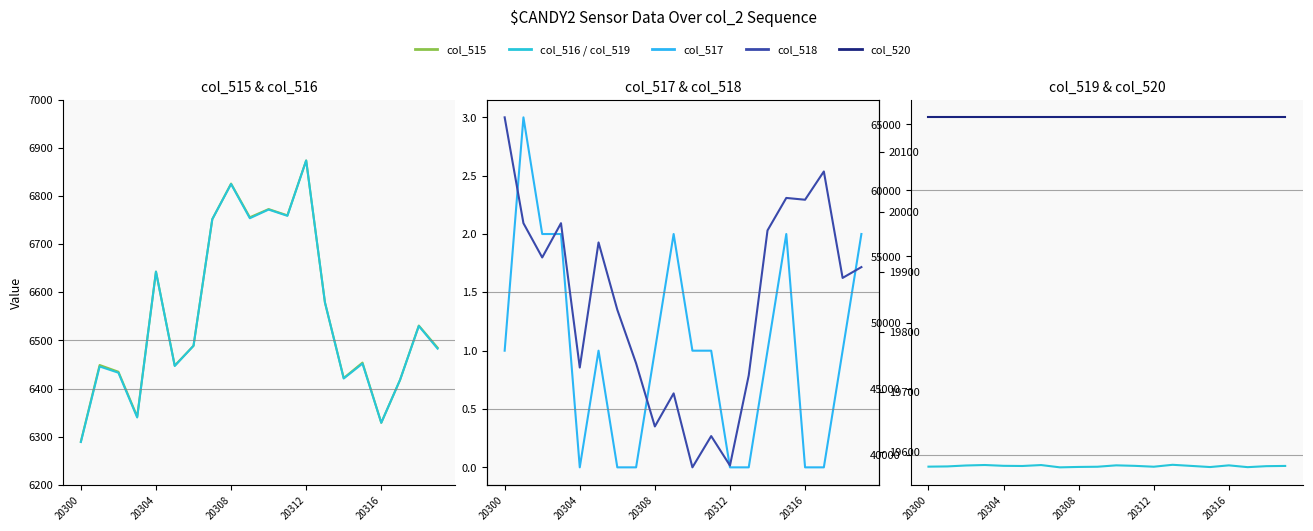

True or false: col_520 and col_516 cross at least once.

False